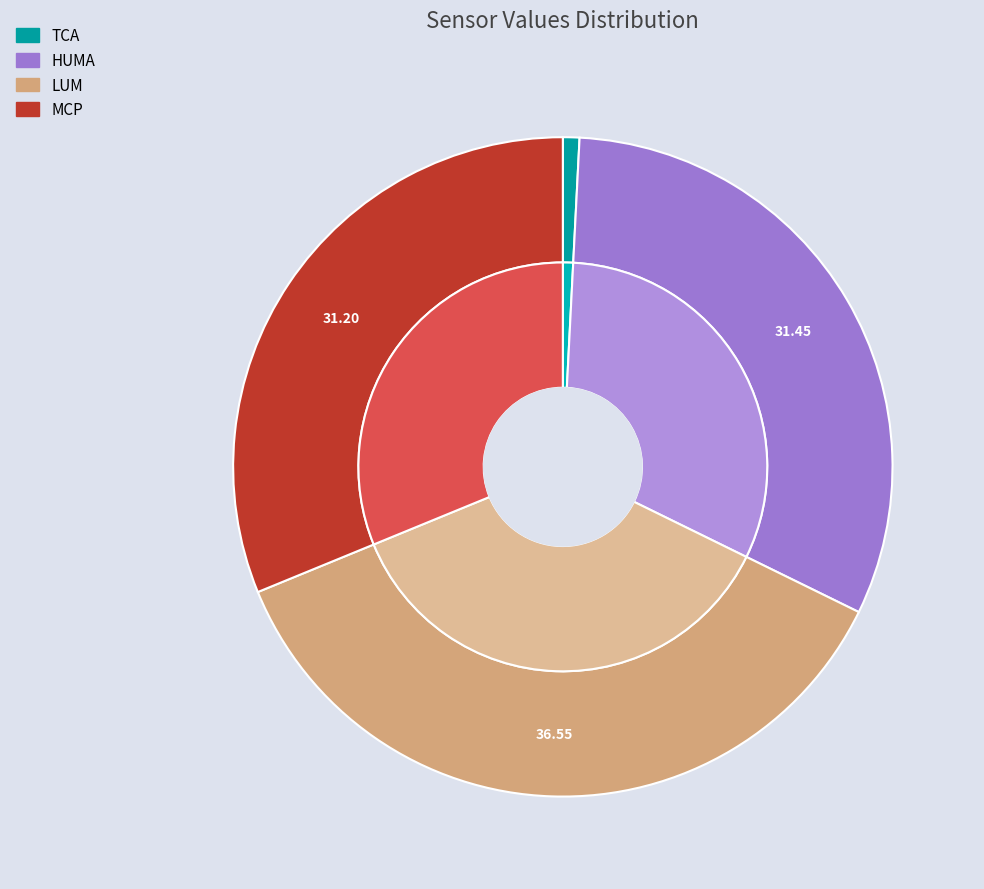

True or false: HUMA accounts for 31% of the total.

True